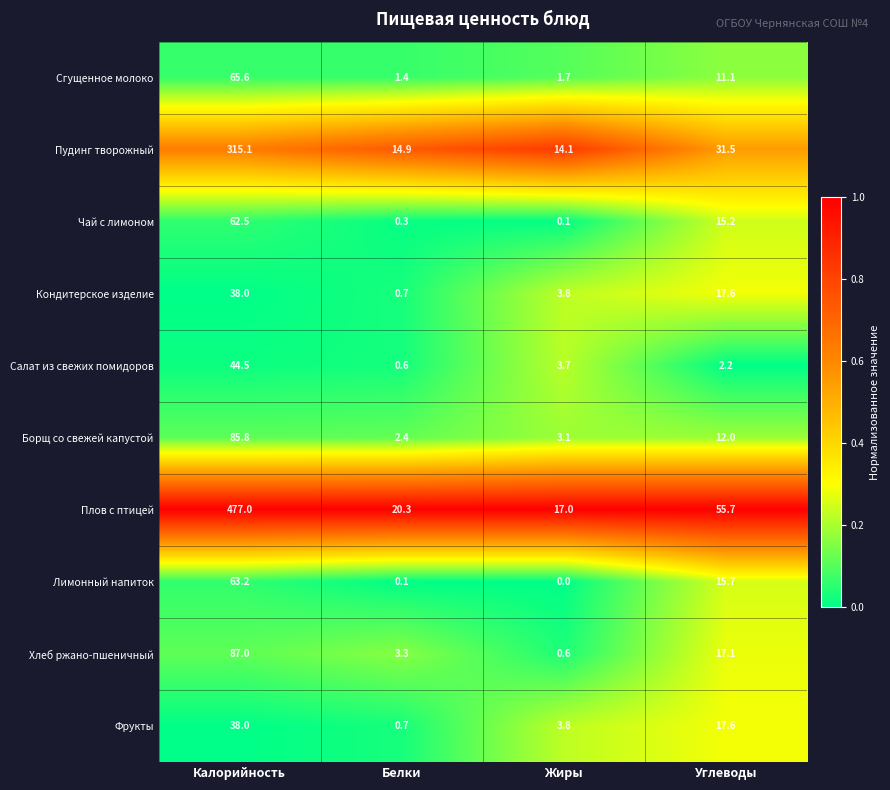

Which series has the largest total across all categories?

Плов с птицей